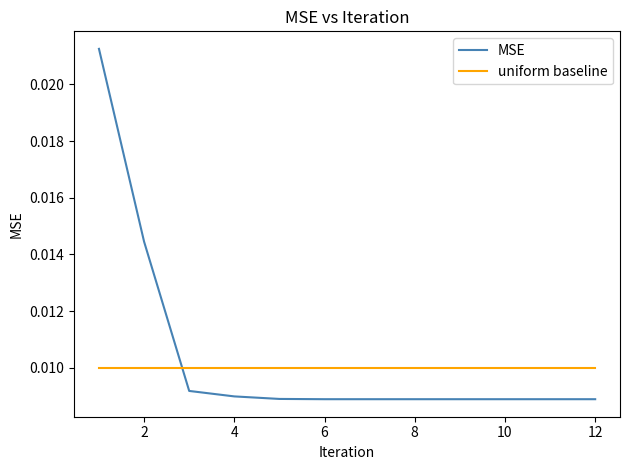

At how many categories does at least one series exceed 0?

12